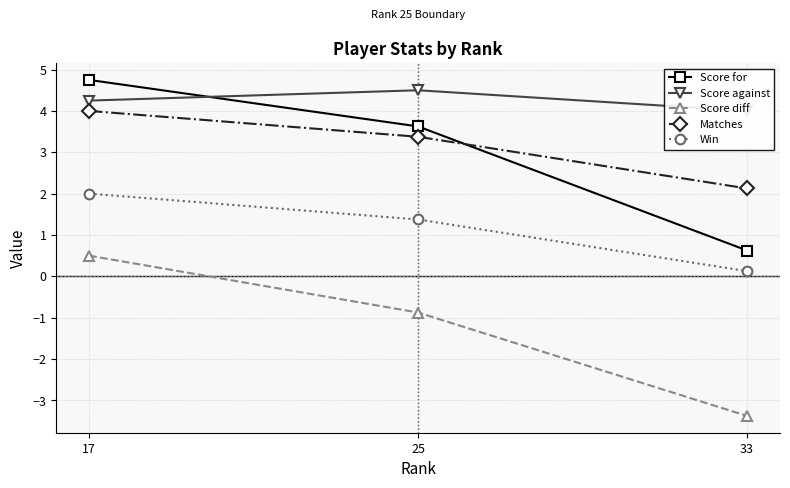

The Matches series shows 2.1 at 33. True or false?

True